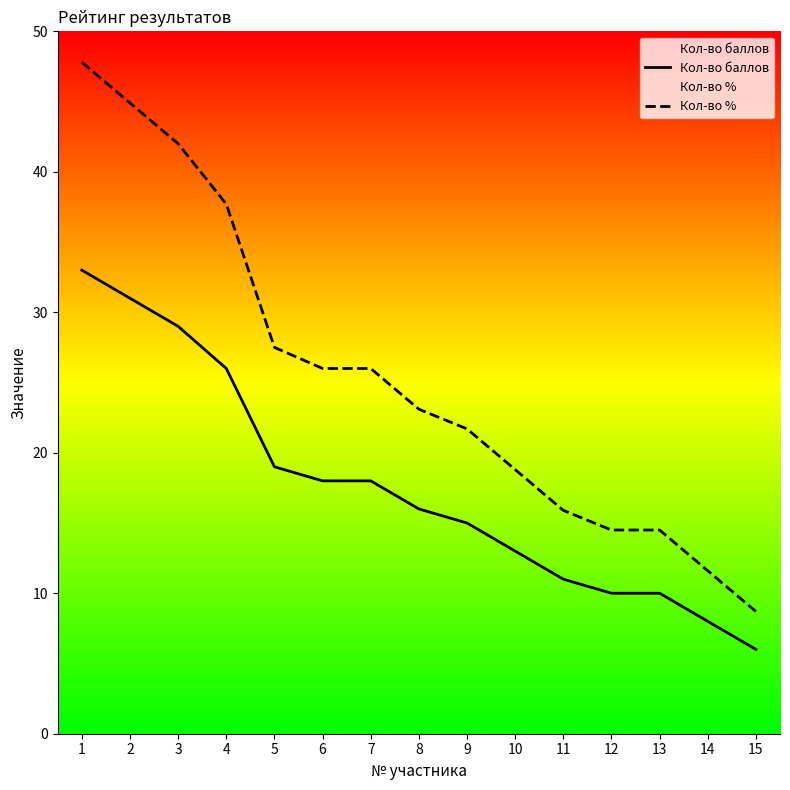

Which series has the largest total across all categories?

Кол-во %